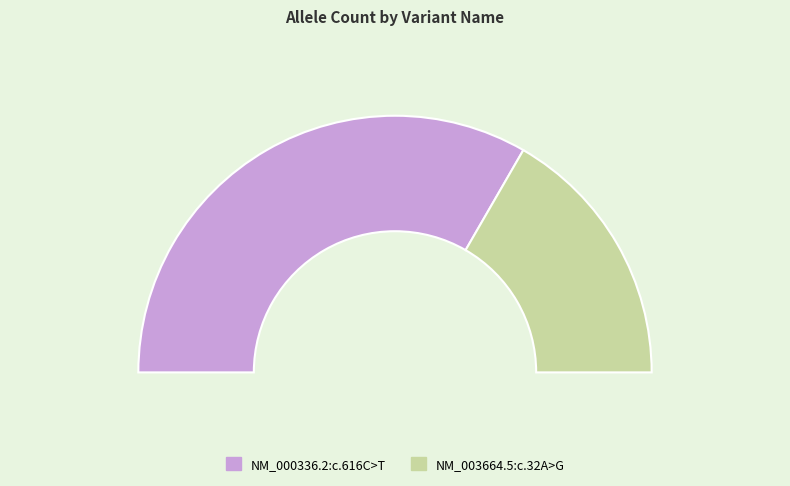

How many slices are in this pie chart?

2